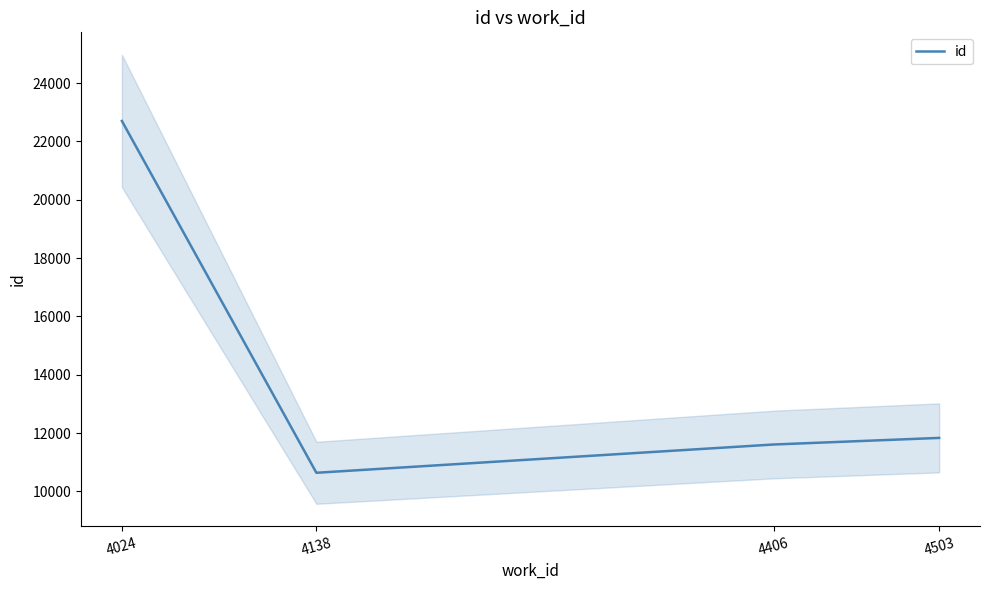

The chart shows a value of 11832 at 4503. True or false?

True